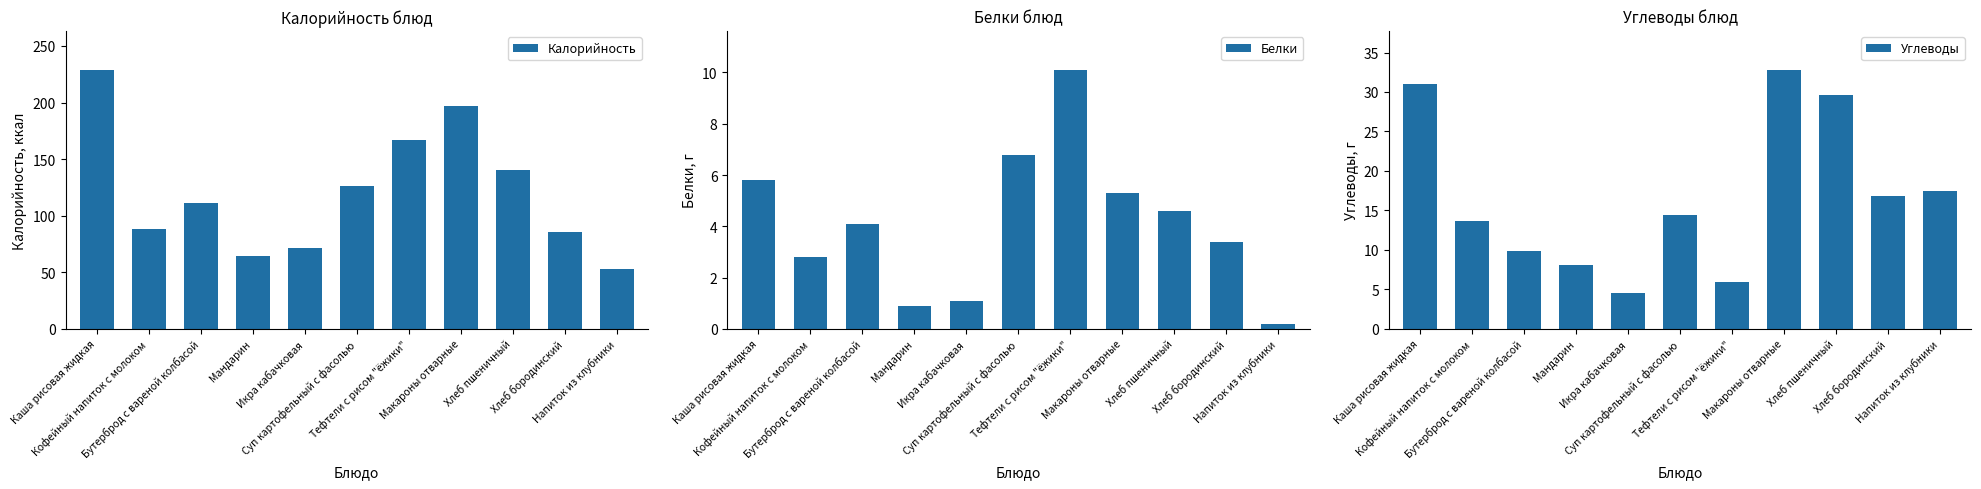

Which series has the largest total across all categories?

Калорийность